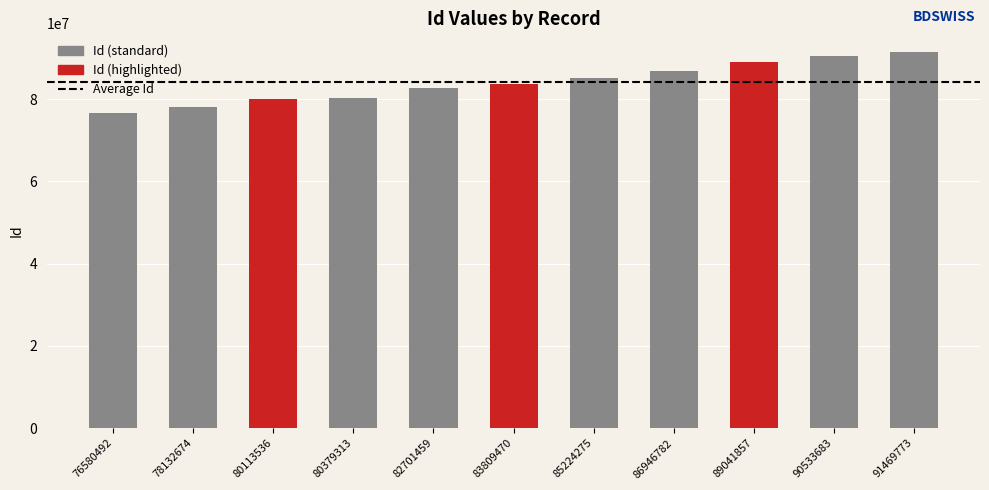

How many series are shown in this chart?

1